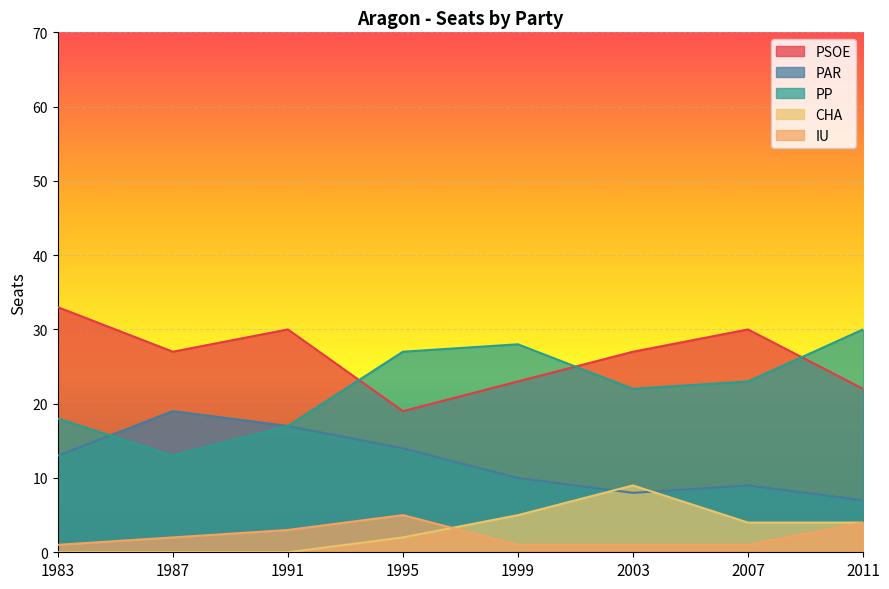

What is the spread (max minus min) of values at 1983?

33